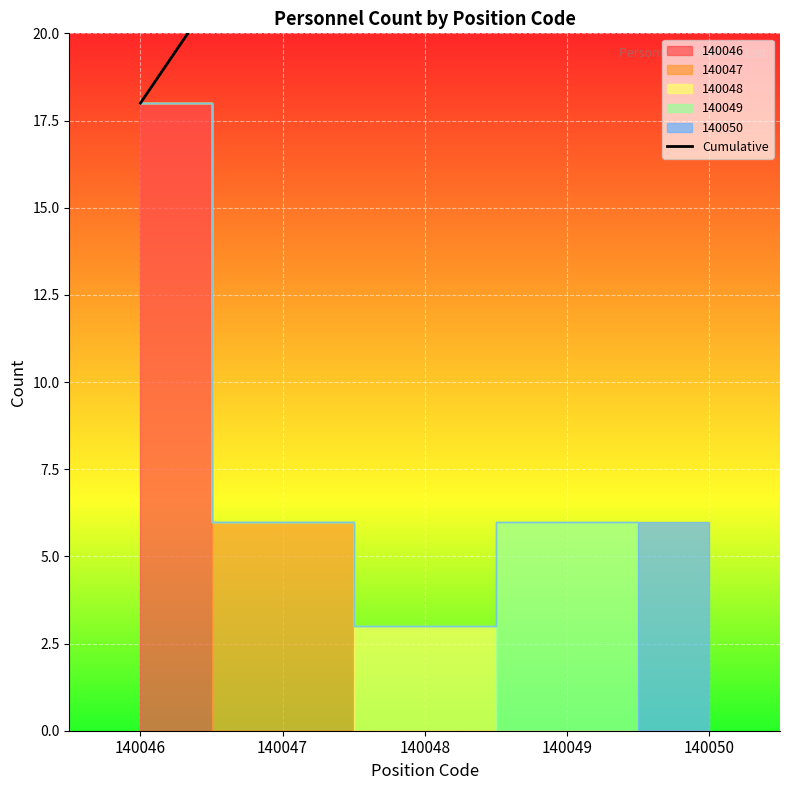

What value does the data have at 140046, to the nearest 10?

20